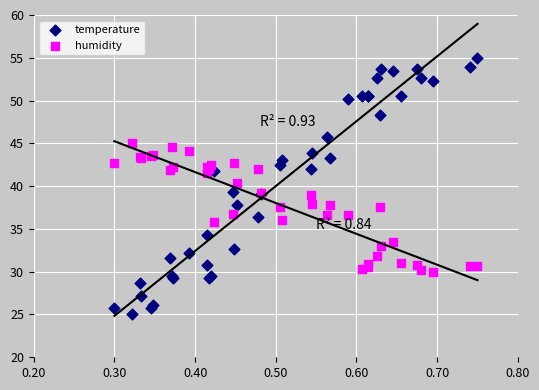

Which series contains the lowest Y value?

temperature